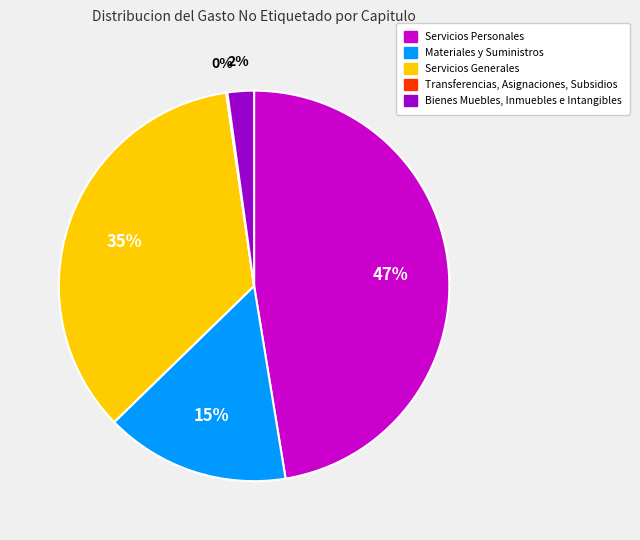

Approximately how many times larger is the value at Servicios Personales compared to Materiales y Suministros?

3.1